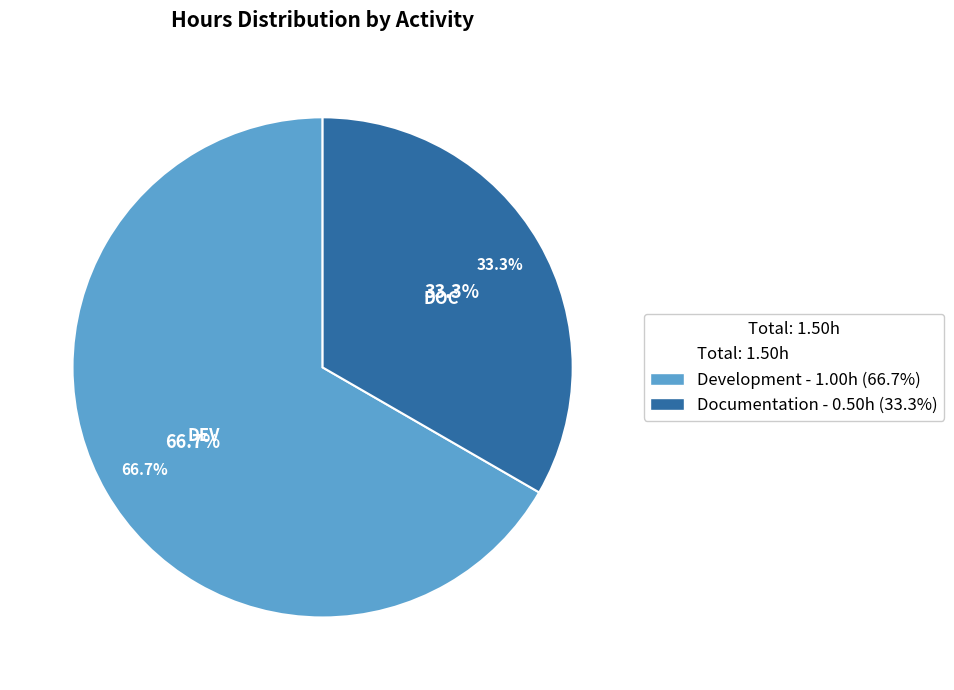

To the nearest percent, what is the difference between the Documentation and Development slice percentages?

33%